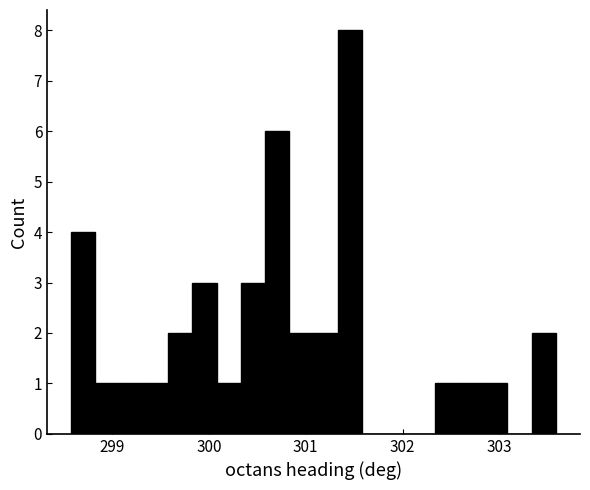

Read against the x-axis, roughly where is the centre of the tallest bar?

301.5